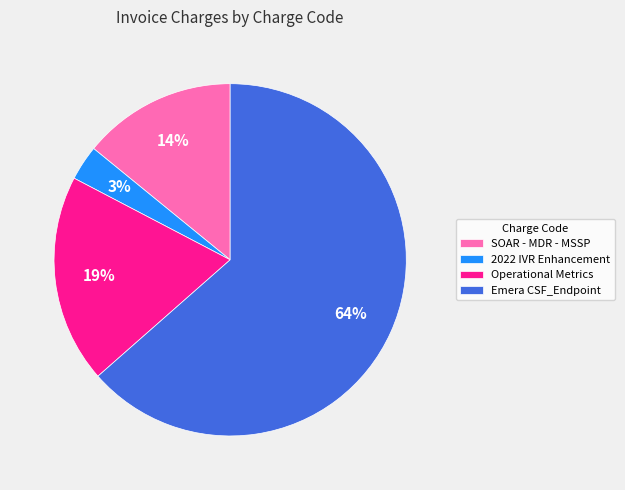

Rank the categories by value from highest to lowest.

Emera CSF_Endpoint, Operational Metrics, SOAR - MDR - MSSP, 2022 IVR Enhancement